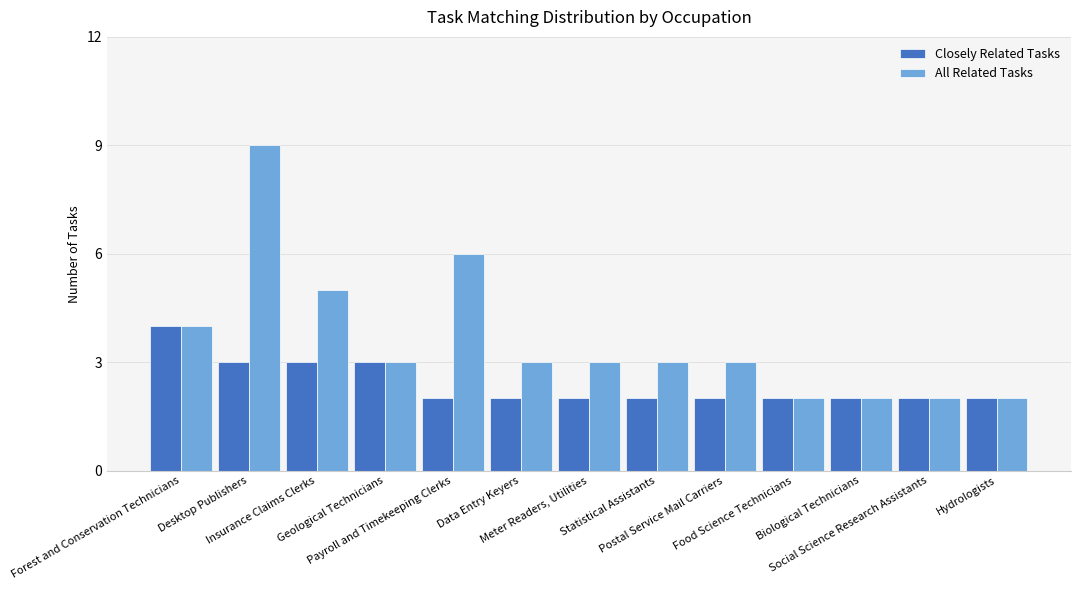

List the series in order of their overall mean, lowest first.

Closely Related Tasks, All Related Tasks